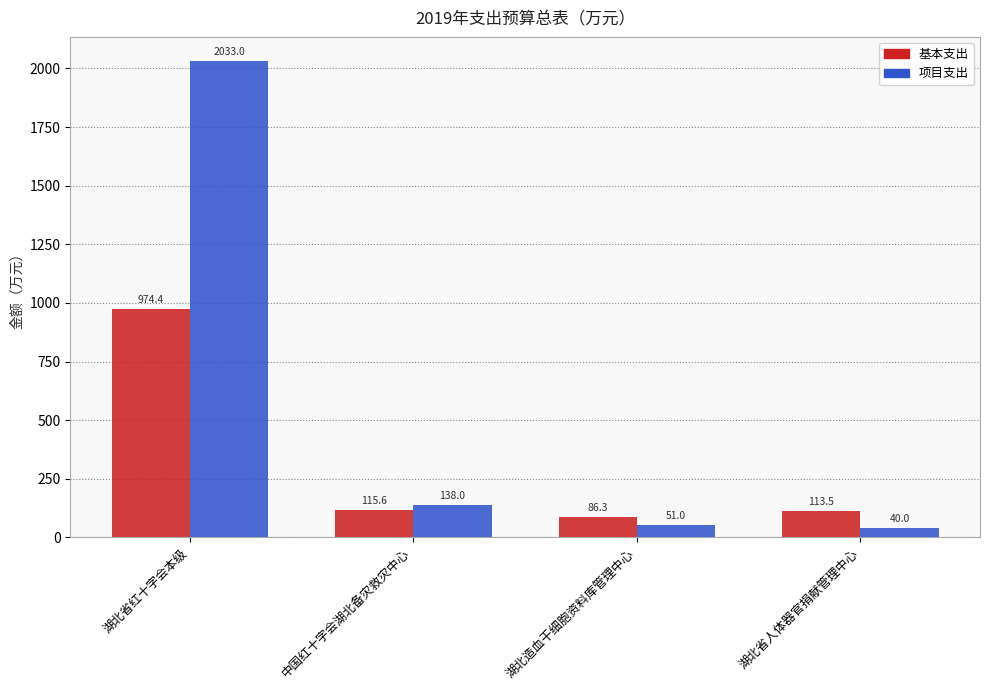

What are all the series names shown in the legend?

基本支出, 项目支出